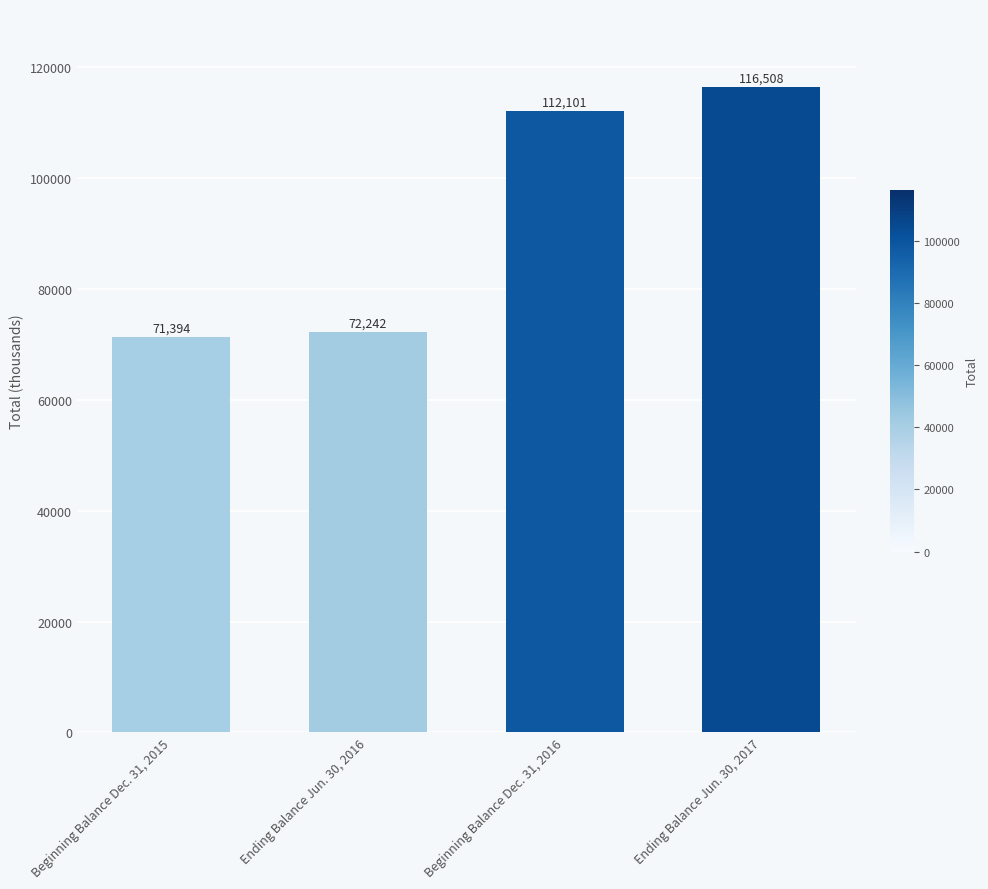

What is the change in value from Beginning Balance Dec. 31, 2015 to Ending Balance Jun. 30, 2017?

+45114